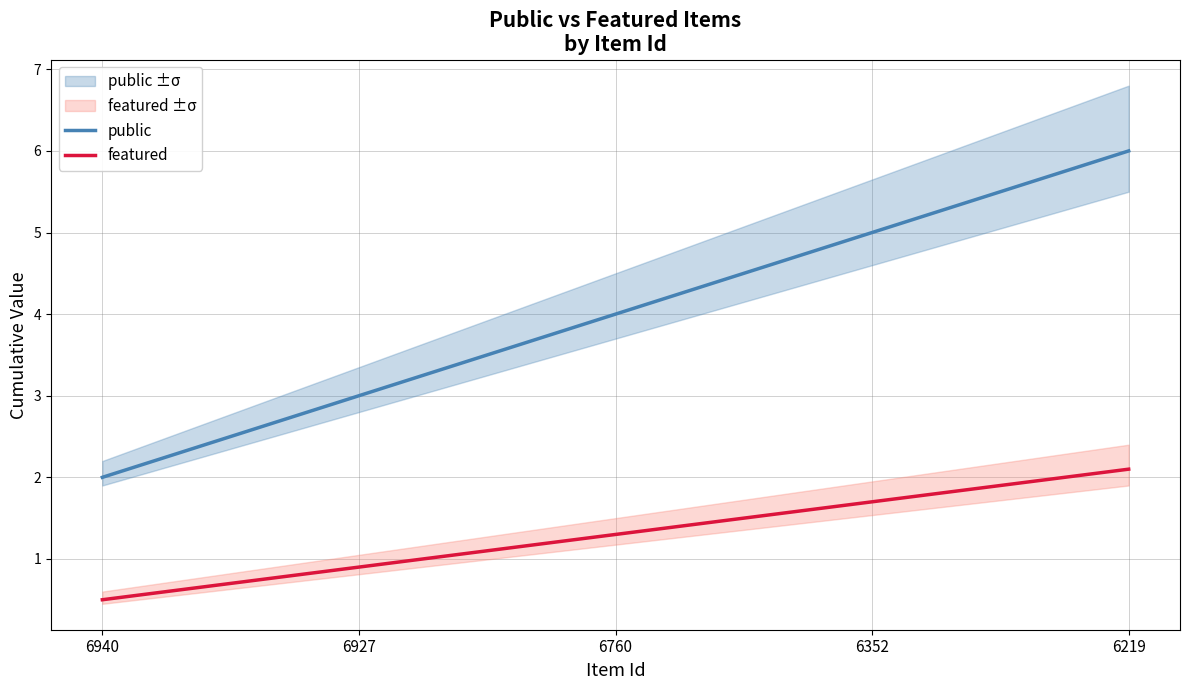

The featured series shows 0.9 at 6927. True or false?

True